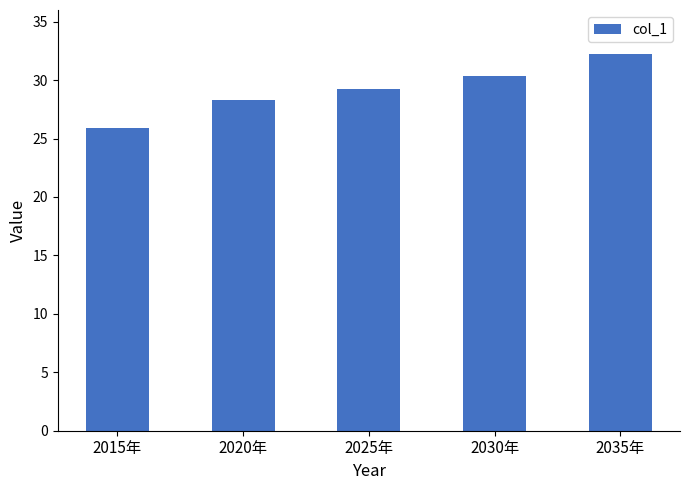

The value at 2015年 is 36.0. True or false?

False